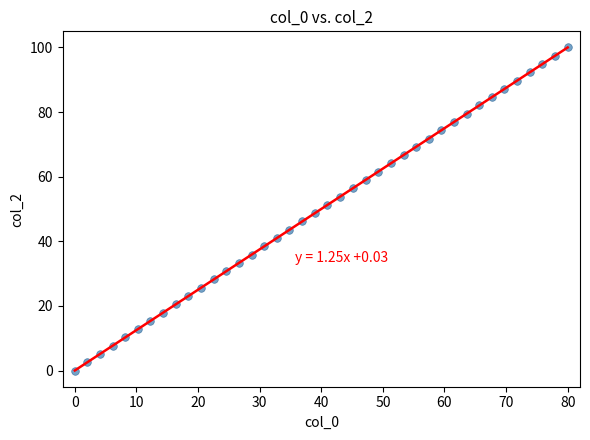

What is the range of Y values (max minus min)?

100.0